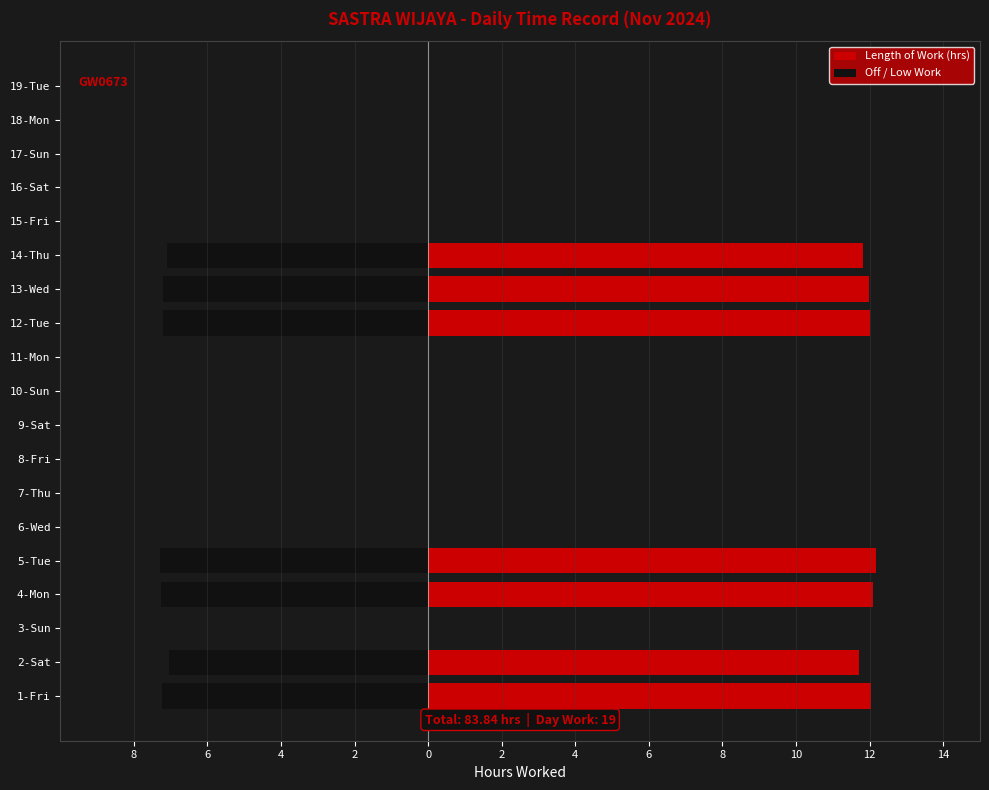

How many groups of bars are there?

19